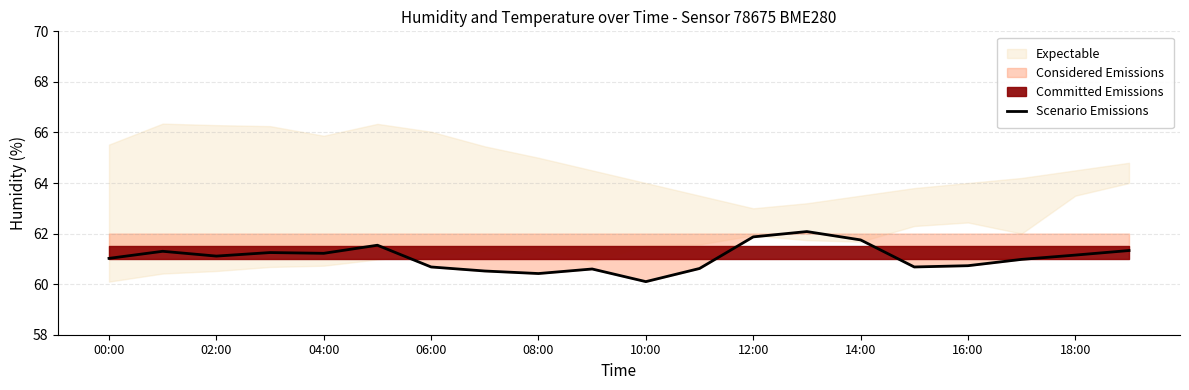

The chart shows a value of 96.6 at 17. True or false?

False